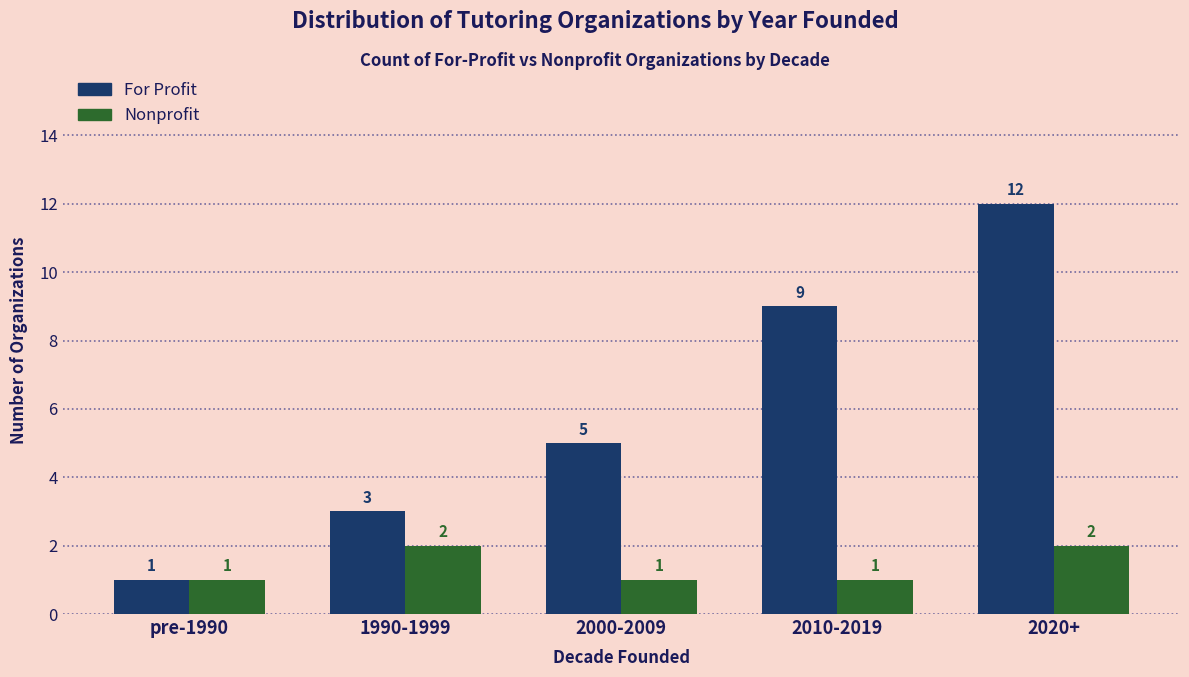

Is the value of Nonprofit at 1990-1999 greater than the value of For Profit at 1990-1999?

No